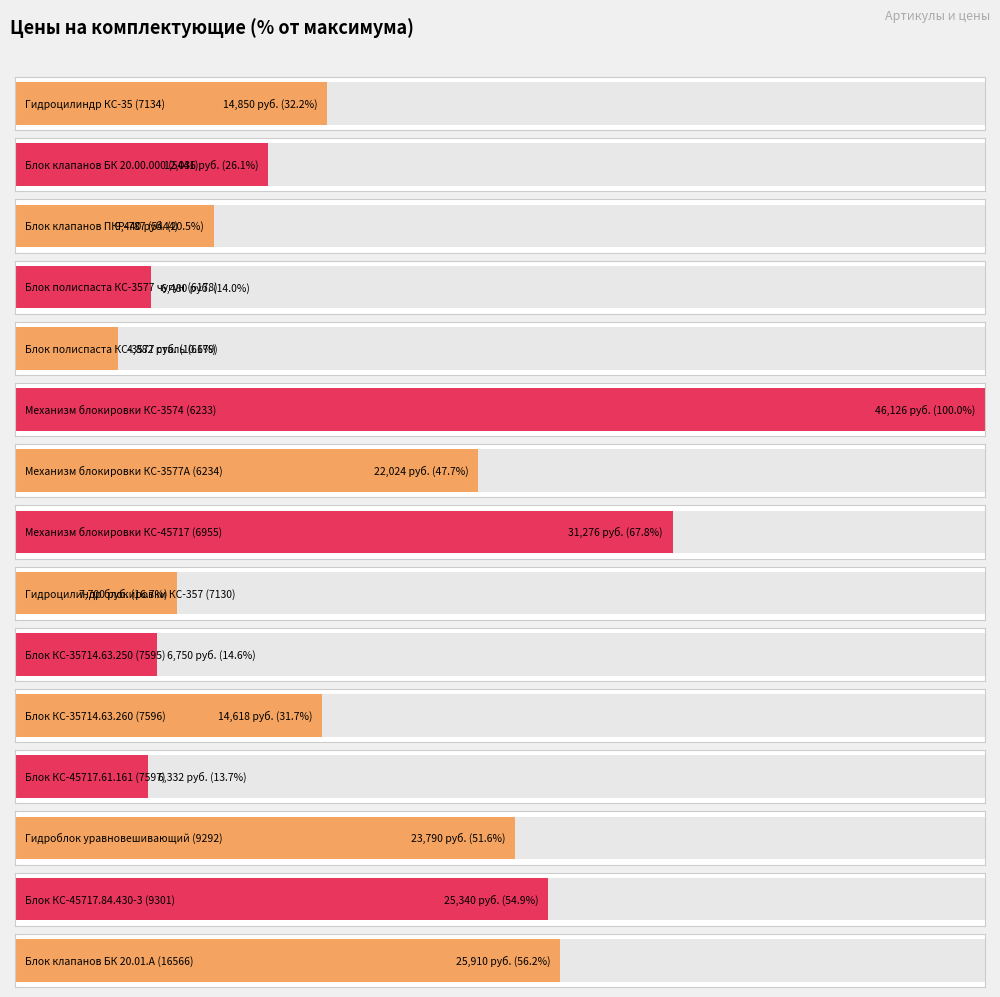

Does the chart contain stacked bars?

No